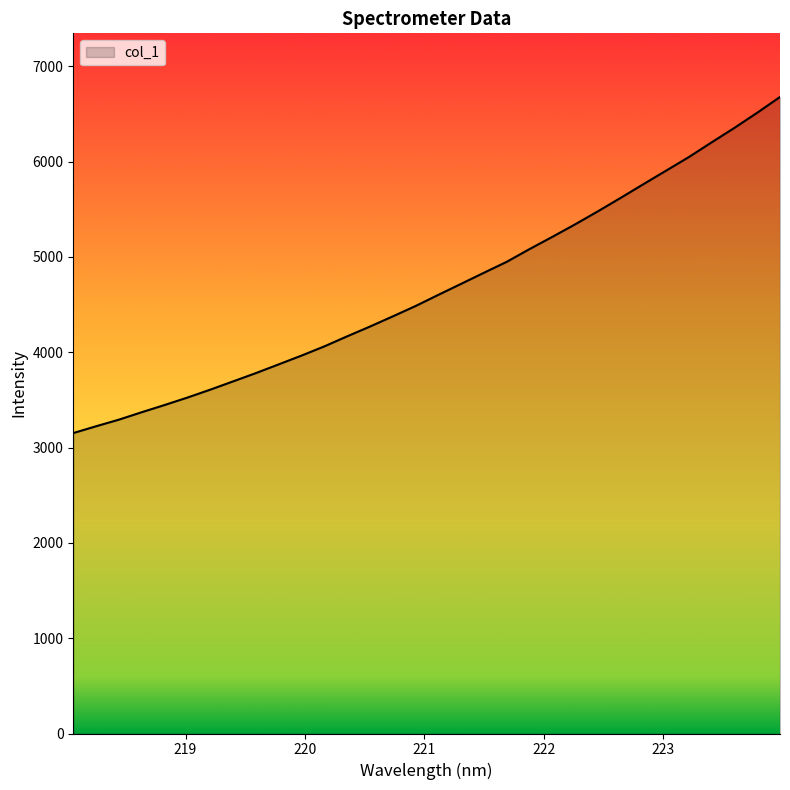

What is the greatest value displayed?

6677.7